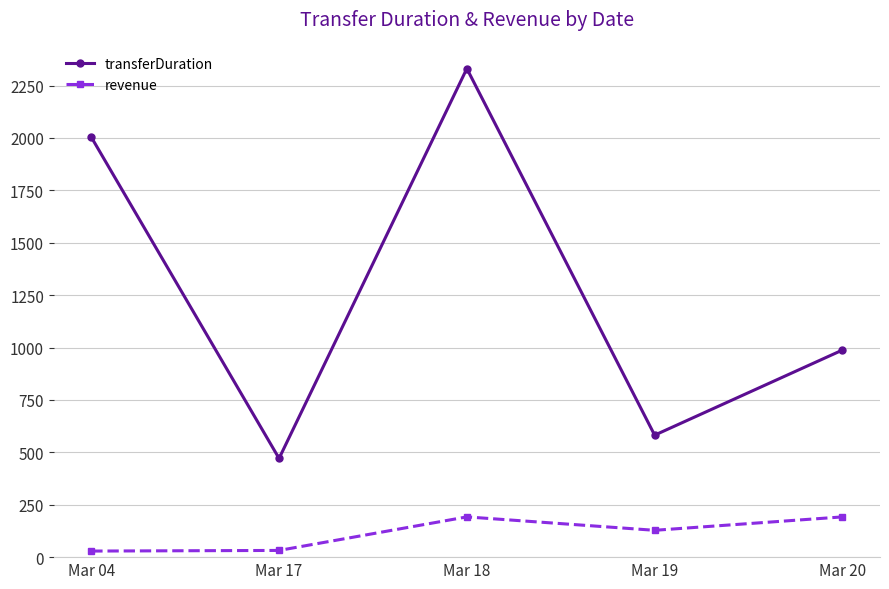

True or false: transferDuration and revenue intersect in this chart.

False